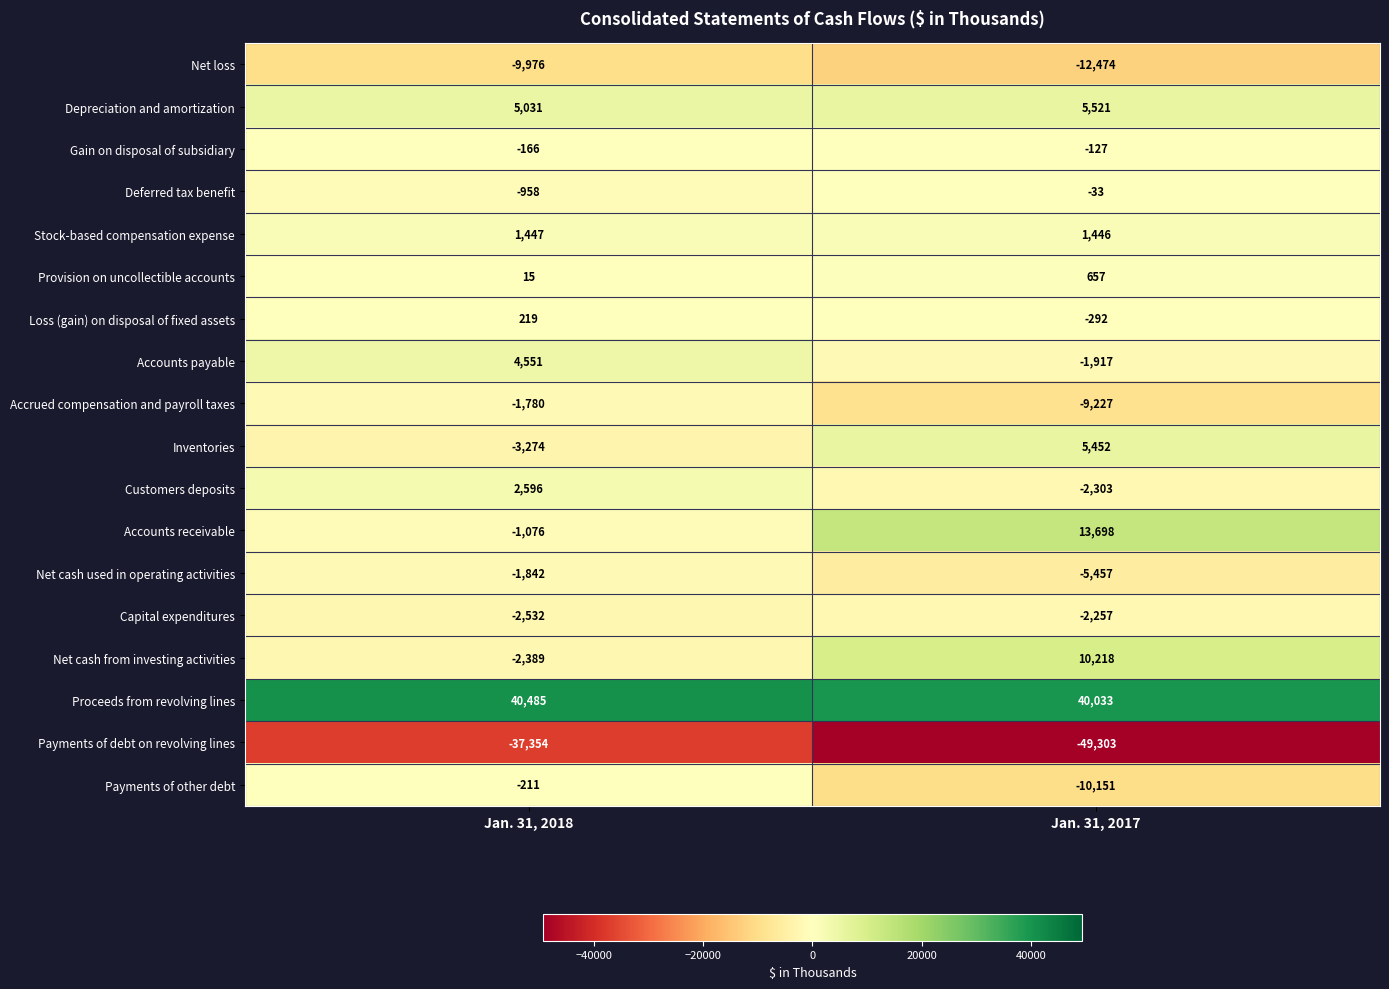

What is the difference between the maximum and minimum values in the Deferred tax benefit series?

925